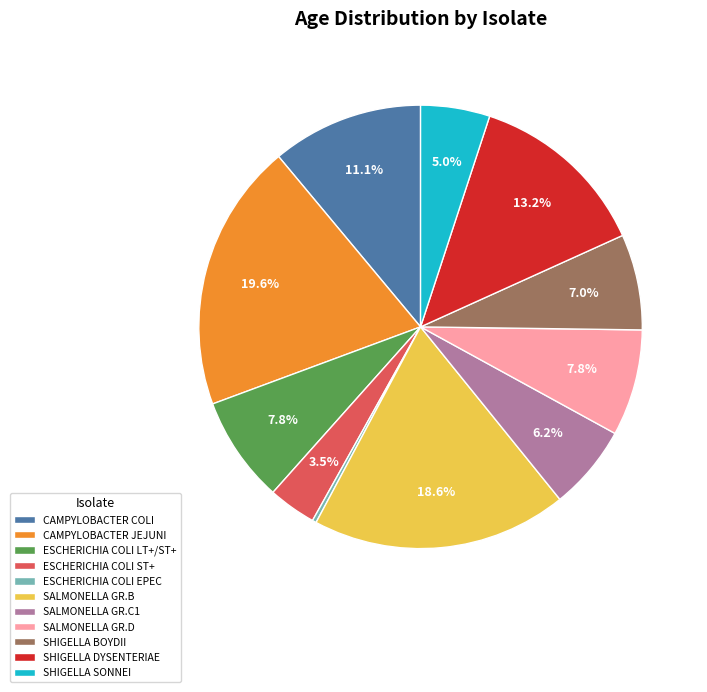

What portion of the pie excludes SHIGELLA DYSENTERIAE?

86.8%